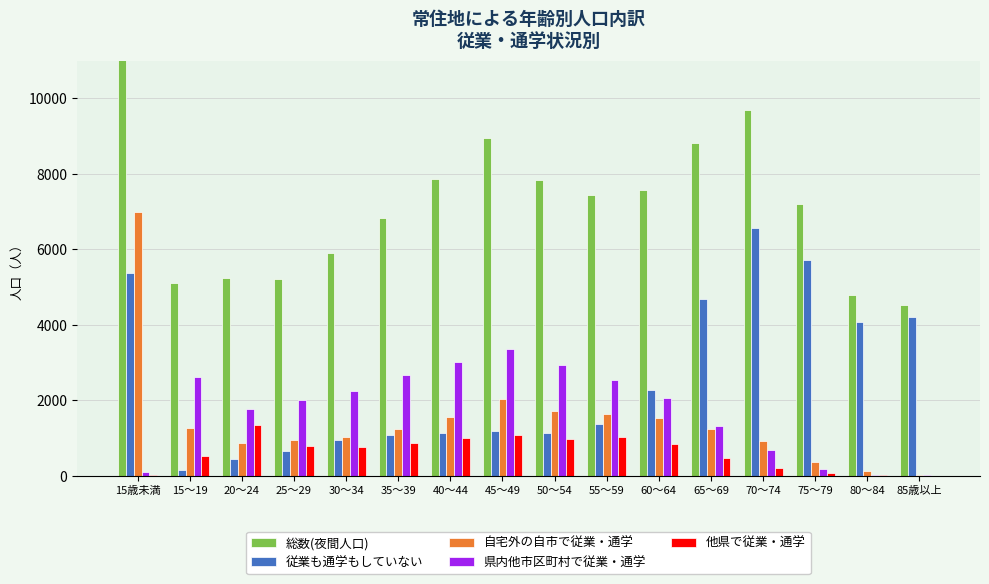

What is the total value across all series at 15歳未満?

25723